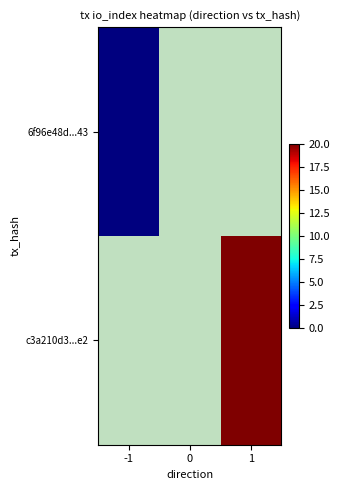

Where is 6f96e48d...43 nearest to the value 0?

-1